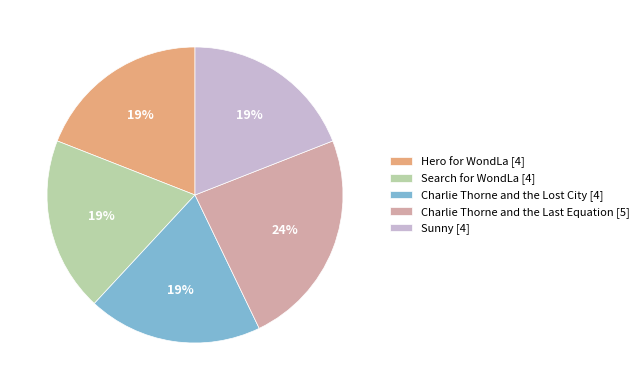

What percentage is the Hero for WondLa [4] slice, to the nearest percent?

19%